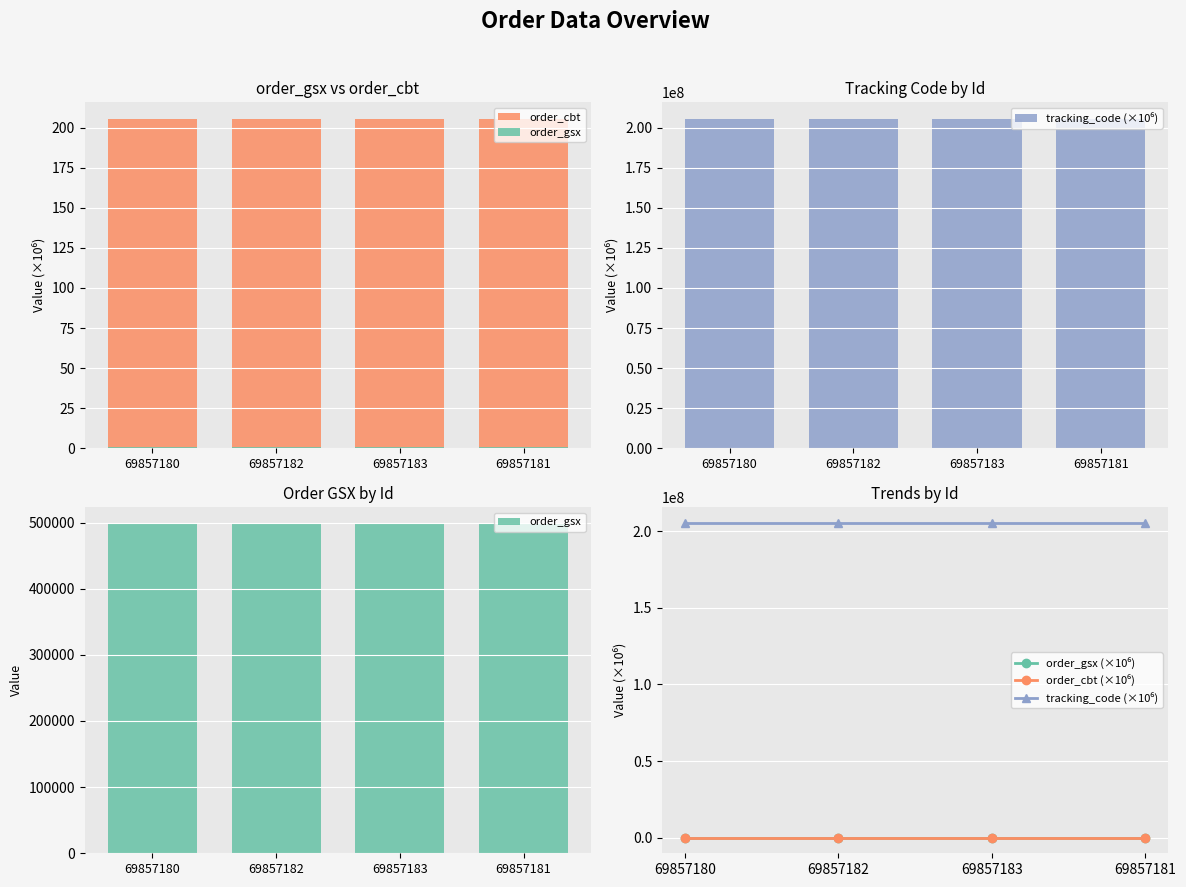

Reading left to right, extract all data points from this chart.

order_cbt: 69857180=205.5	69857182=205.5	69857183=205.5	69857181=205.5
order_gsx: 69857180=498122.0	69857182=498122.0	69857183=498122.0	69857181=498122.0
tracking_code (×10⁶): 69857180=205468313.5	69857182=205468313.5	69857183=205468313.5	69857181=205468313.5
order_gsx (×10⁶): 69857180=0.5	69857182=0.5	69857183=0.5	69857181=0.5
order_cbt (×10⁶): 69857180=205.5	69857182=205.5	69857183=205.5	69857181=205.5